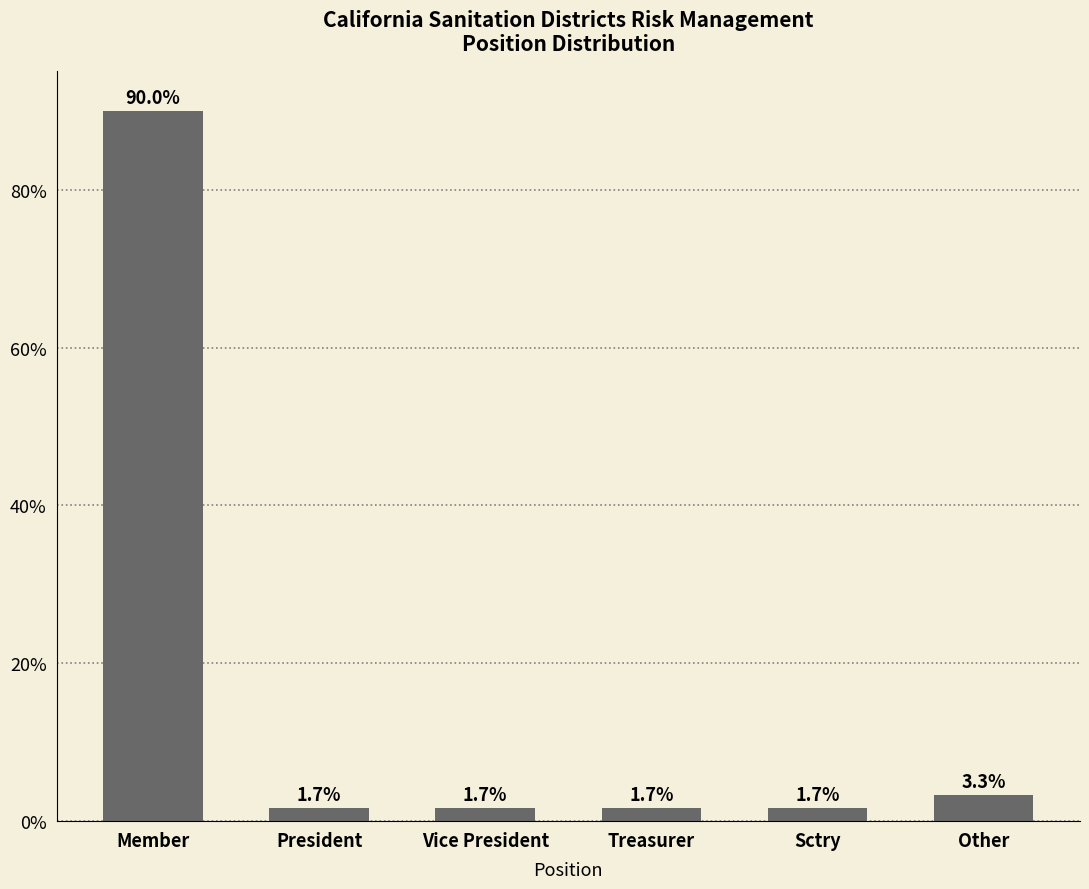

What is the change in value from Member to Sctry?

-88.3